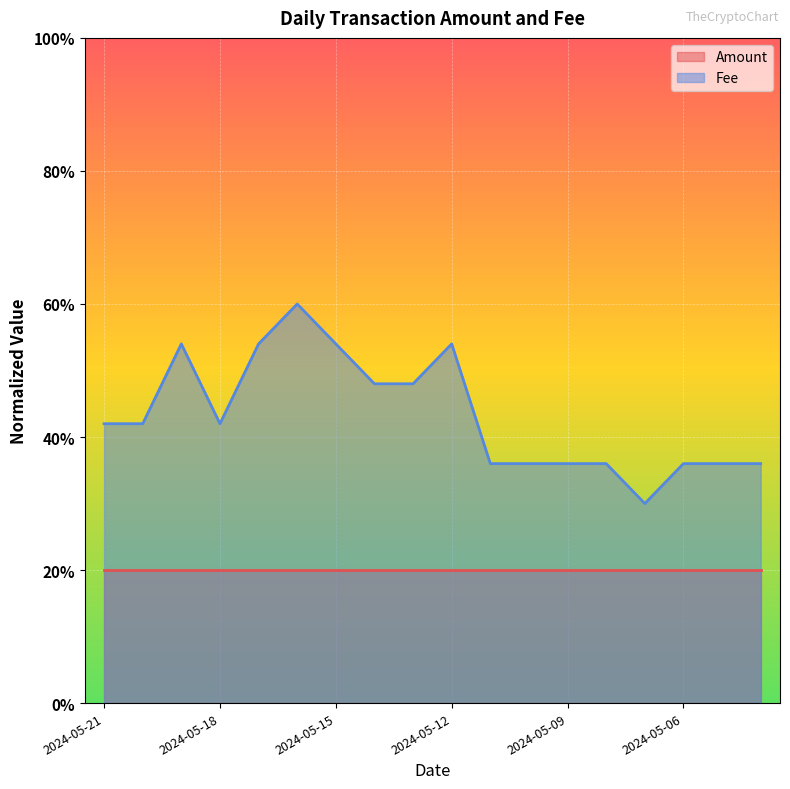

How many values are between 0 and 1?

18